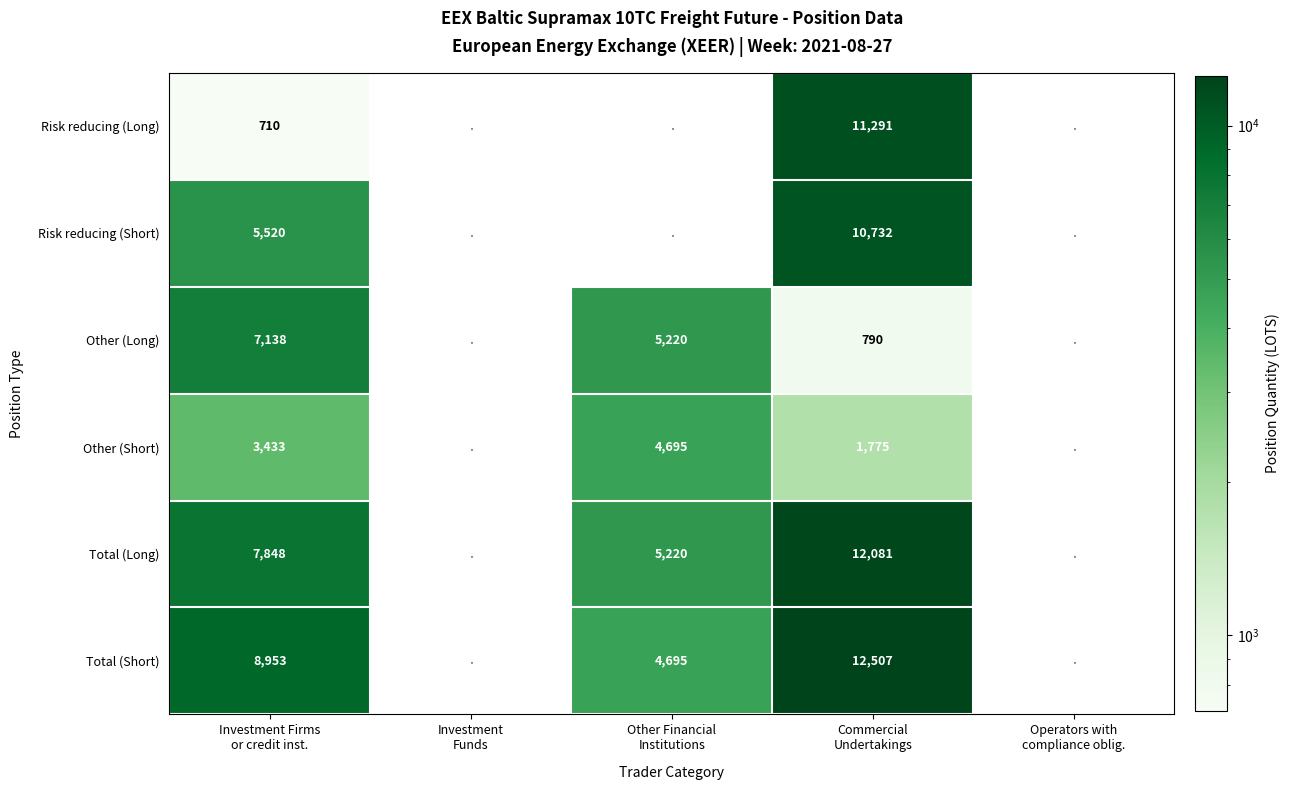

At which category does the chart reach its minimum across all series?

Investment Firms
or credit inst.